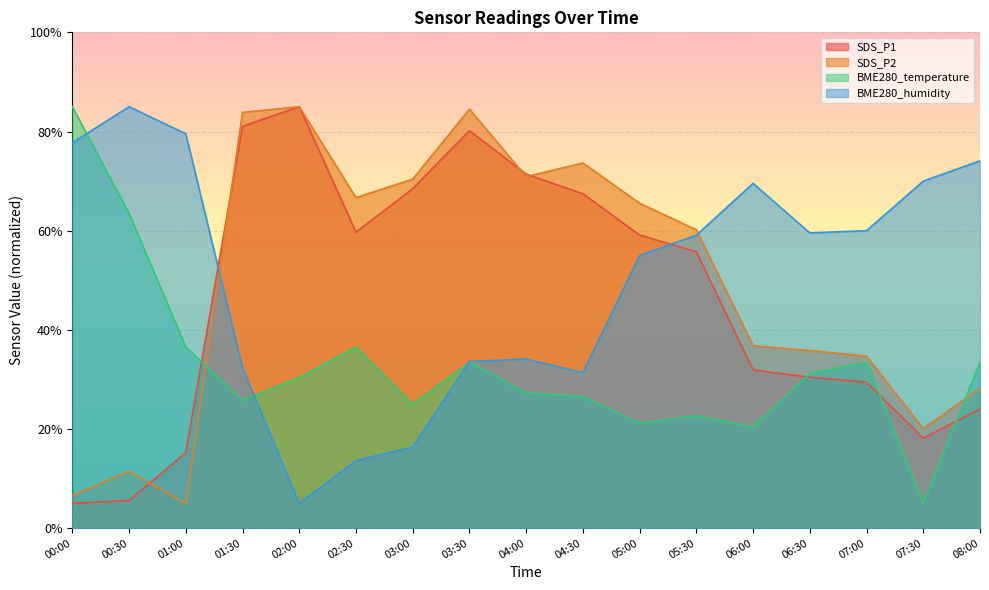

What is the sum of the BME280_humidity values at 06:00 and 07:30?

139.5